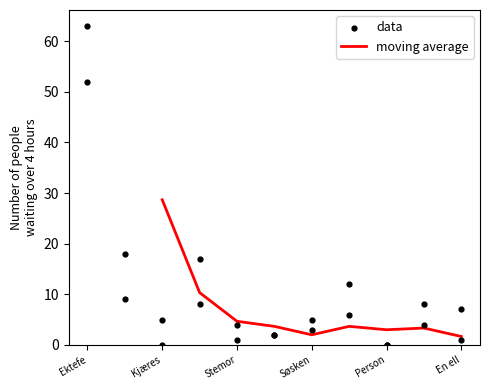

Which category has the highest value in the moving average series?

Kjæres